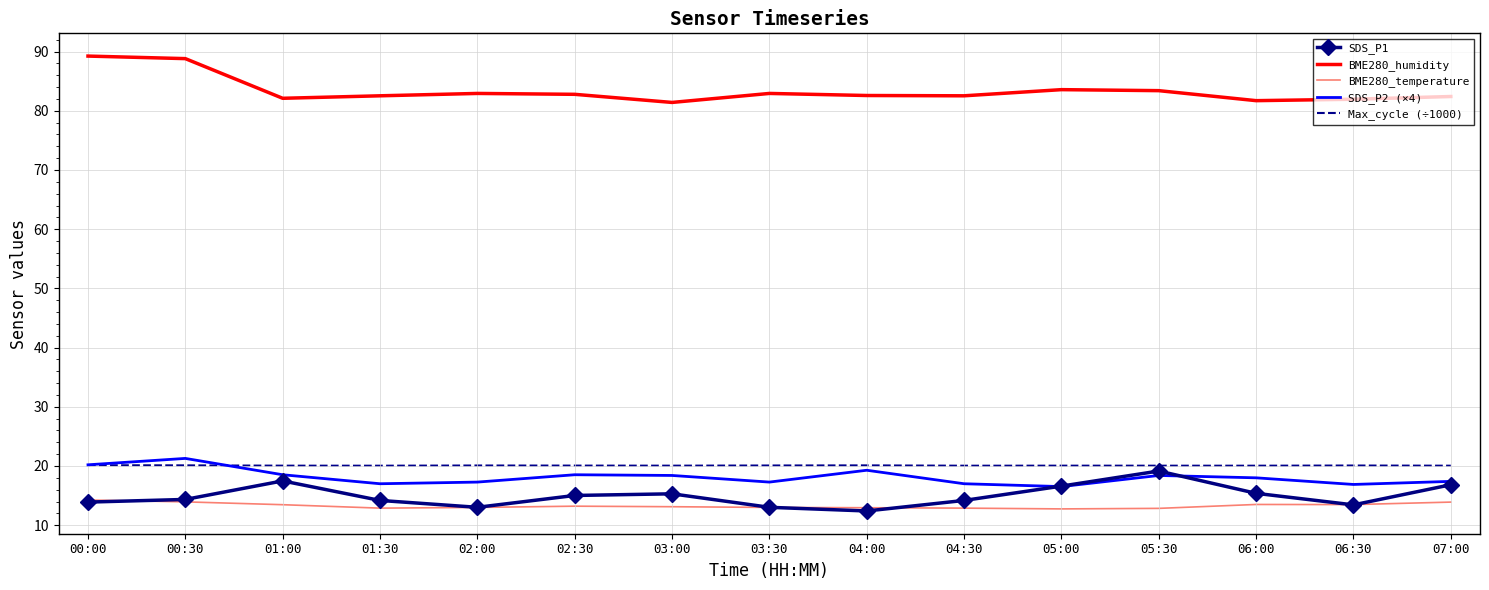

What is the lowest value of the BME280_humidity series?

81.4